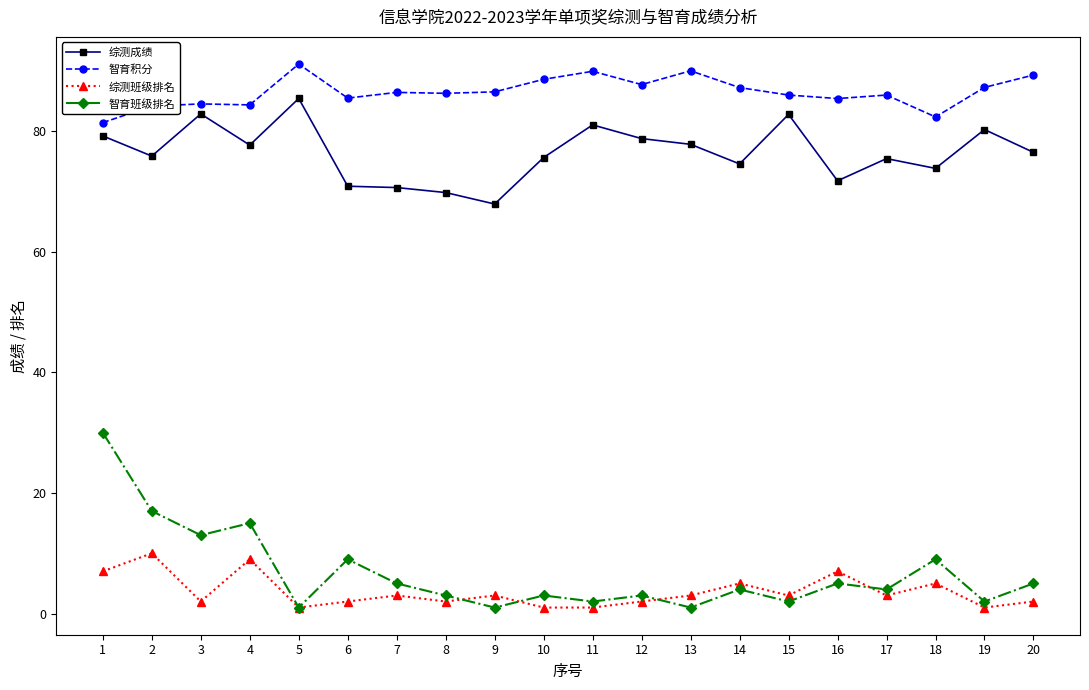

True or false: 综测成绩 has more than 2 interior local peaks.

True